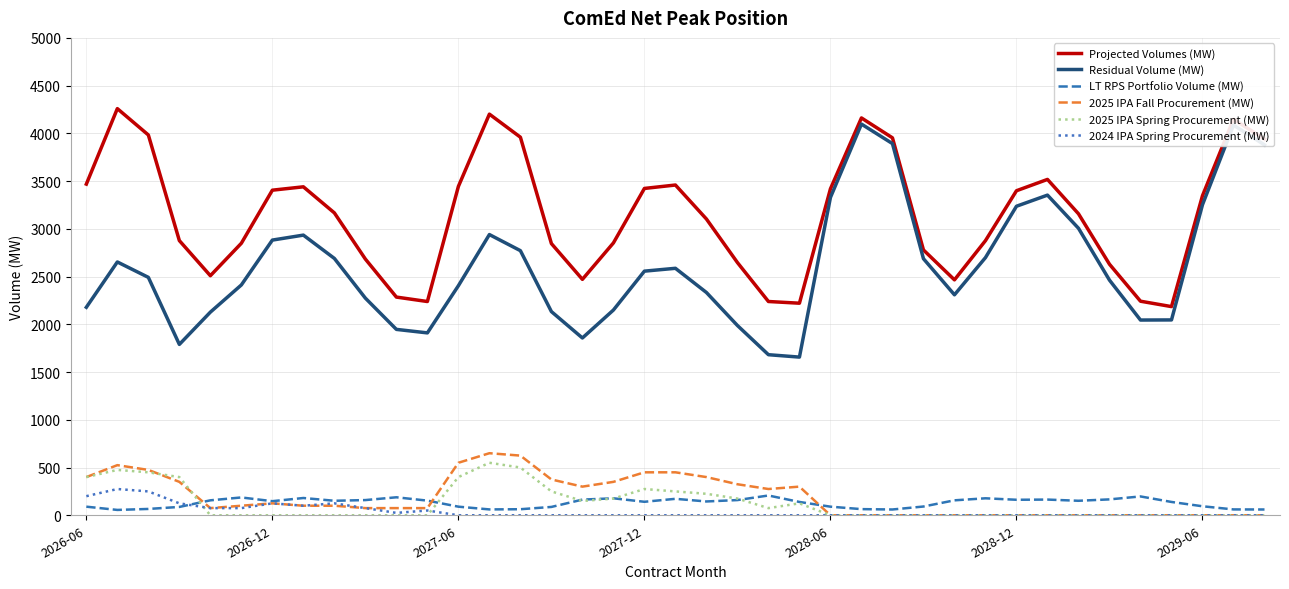

What is the highest value of the 2025 IPA Spring Procurement (MW) series?

550.0